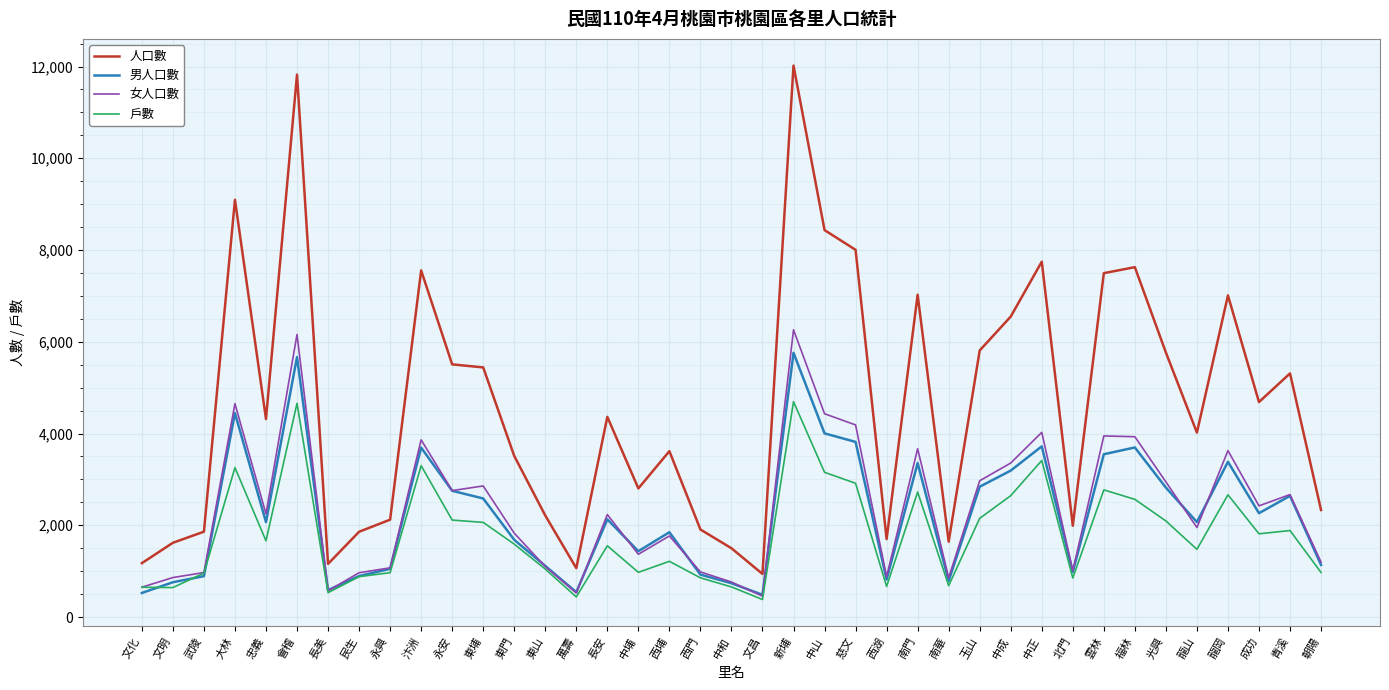

What is the lowest value of the 人口數 series?

939